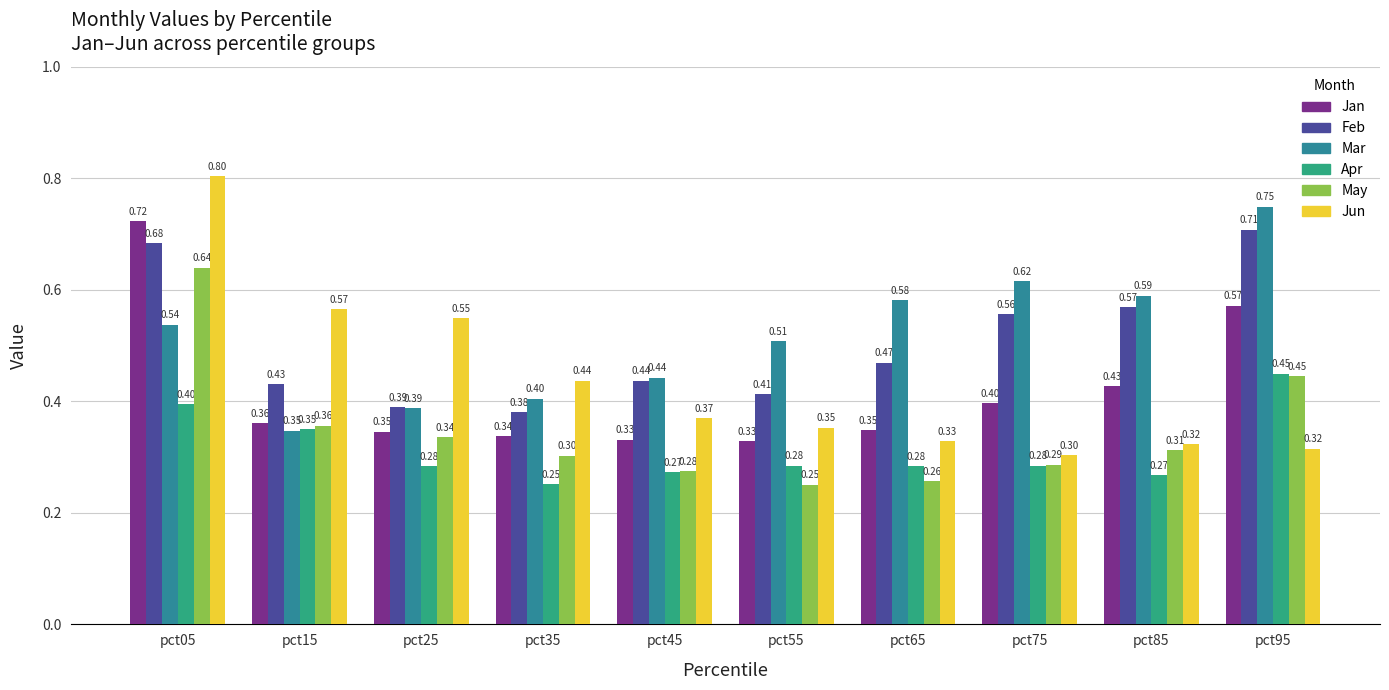

How many groups of bars are there?

10